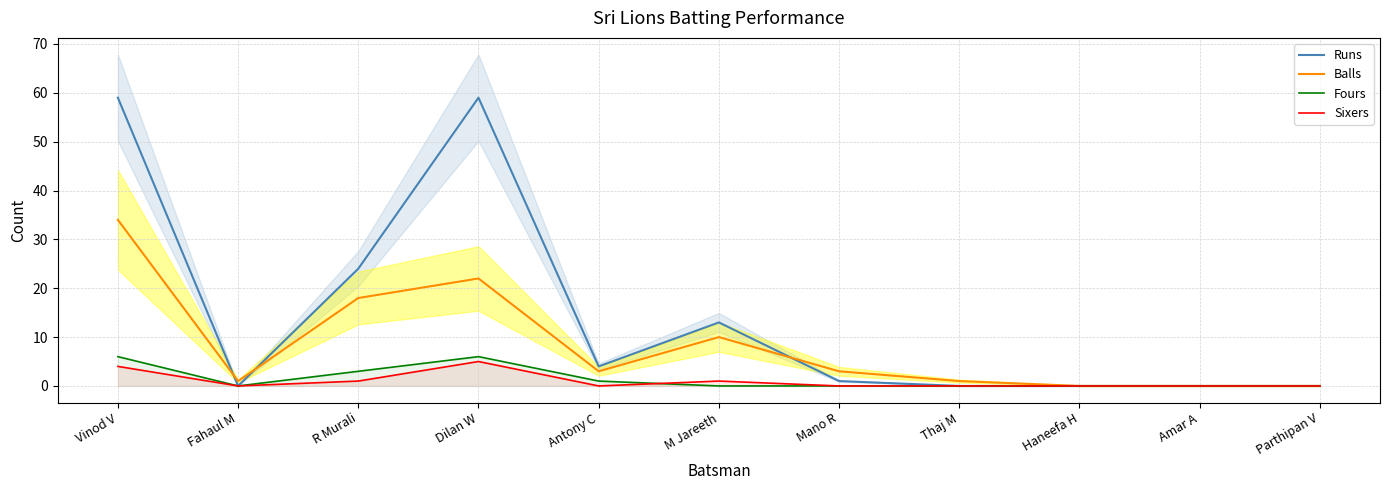

What is the greatest value displayed?

59